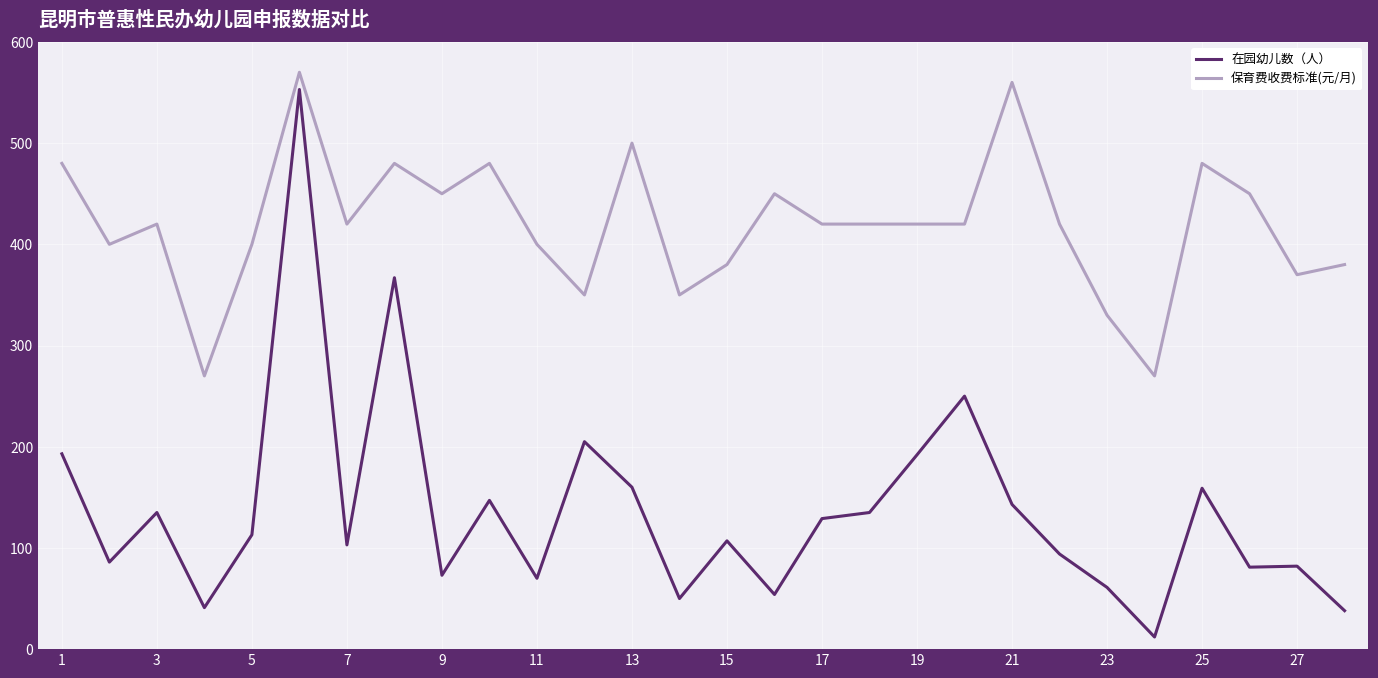

How many series are shown in this chart?

2